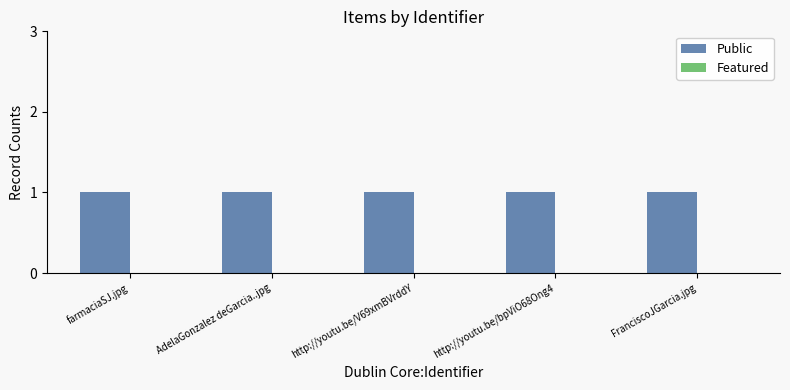

Reading left to right, what are all the values shown in this chart?

Public: farmaciaSJ.jpg=1	AdelaGonzalez deGarcia..jpg=1	http://youtu.be/V69xmBVrddY=1	http://youtu.be/bpViO68Ong4=1	FranciscoJGarcia.jpg=1
Featured: farmaciaSJ.jpg=0	AdelaGonzalez deGarcia..jpg=0	http://youtu.be/V69xmBVrddY=0	http://youtu.be/bpViO68Ong4=0	FranciscoJGarcia.jpg=0